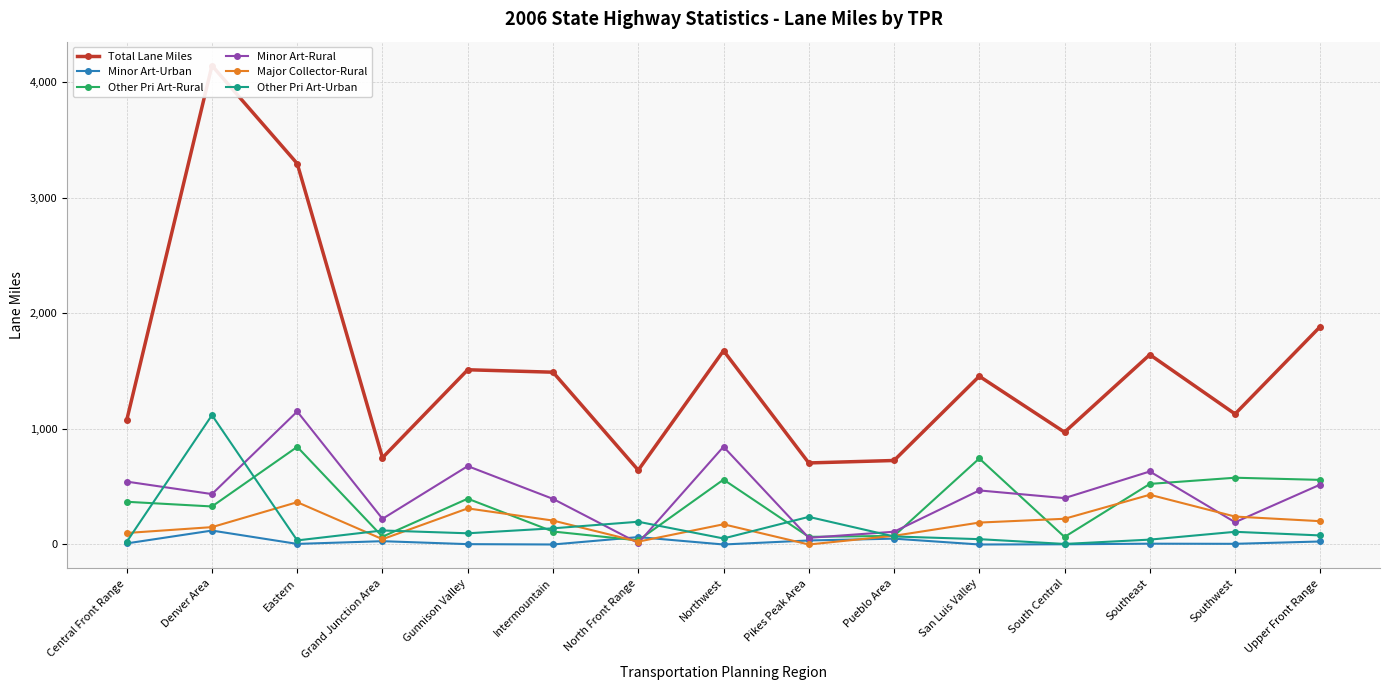

What position from the left is South Central?

12